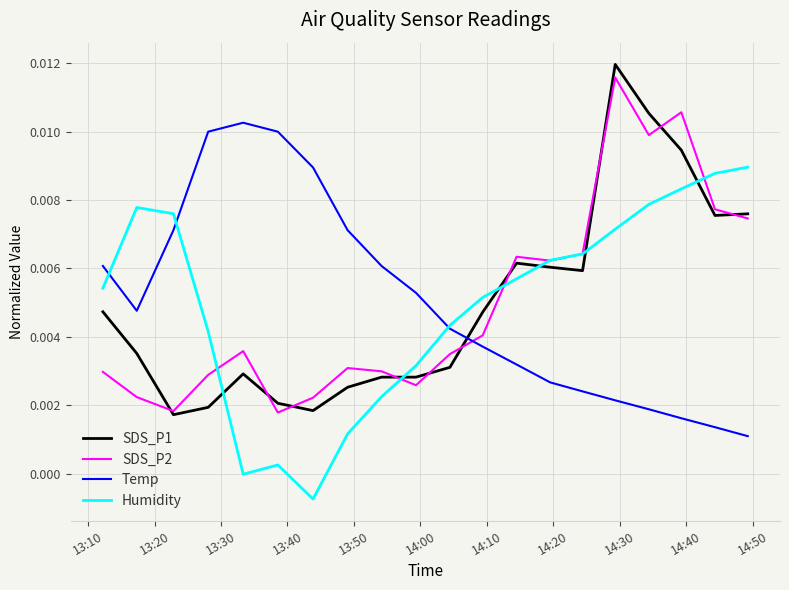

How many times do Temp and SDS_P2 cross each other?

1